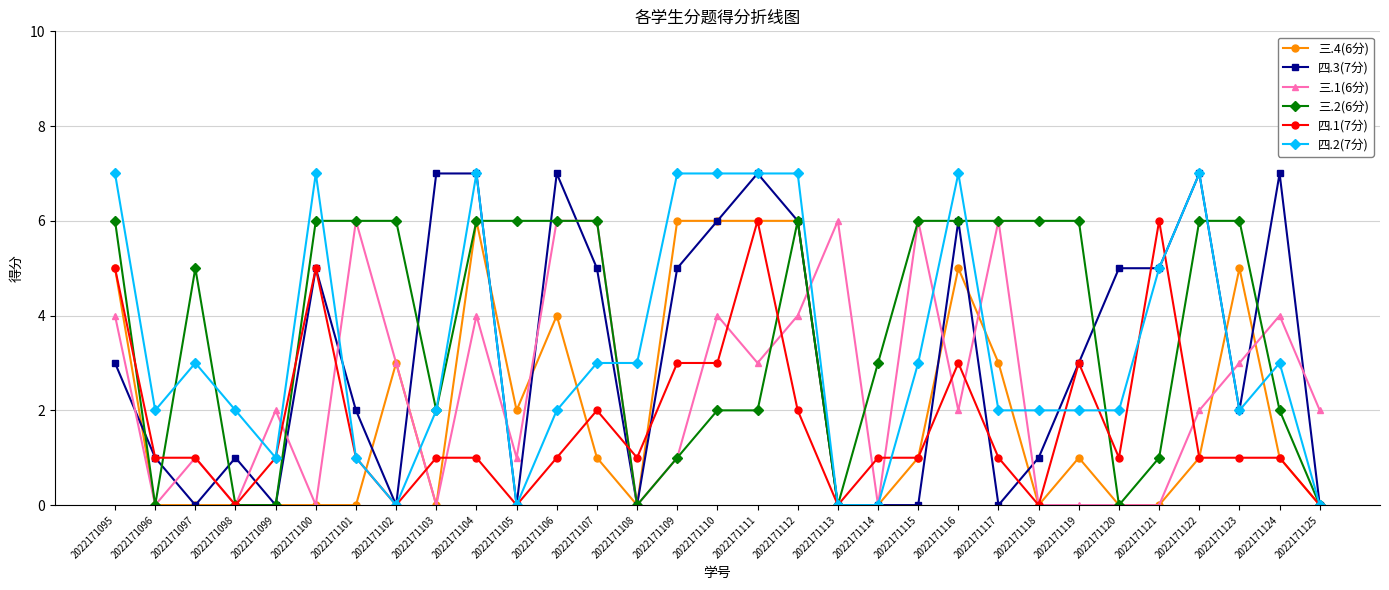

Is it true that 四.1(7分) equals 7 at 2022171095?

False